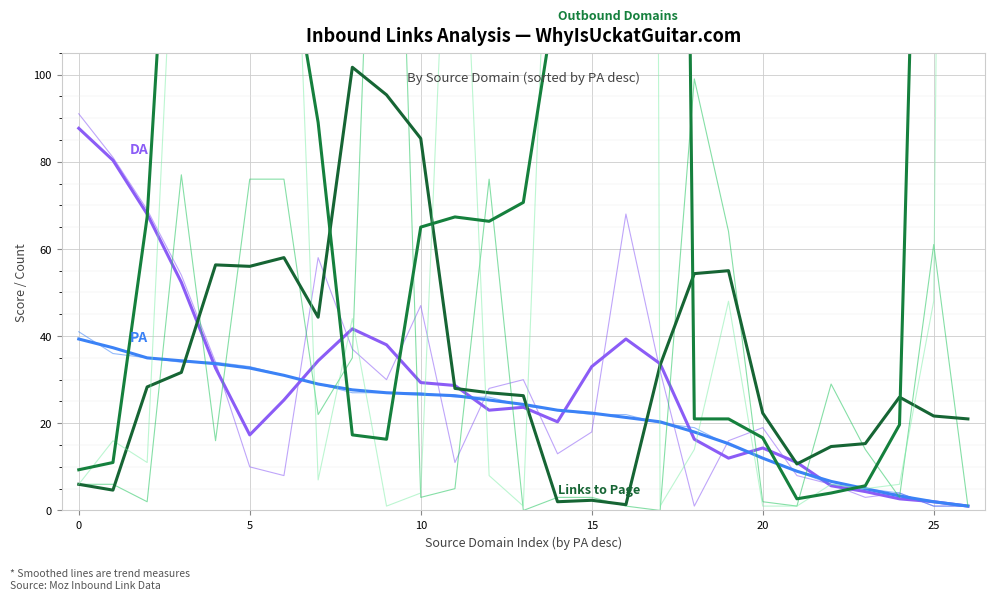

What is the sum of all DA values?

778.0